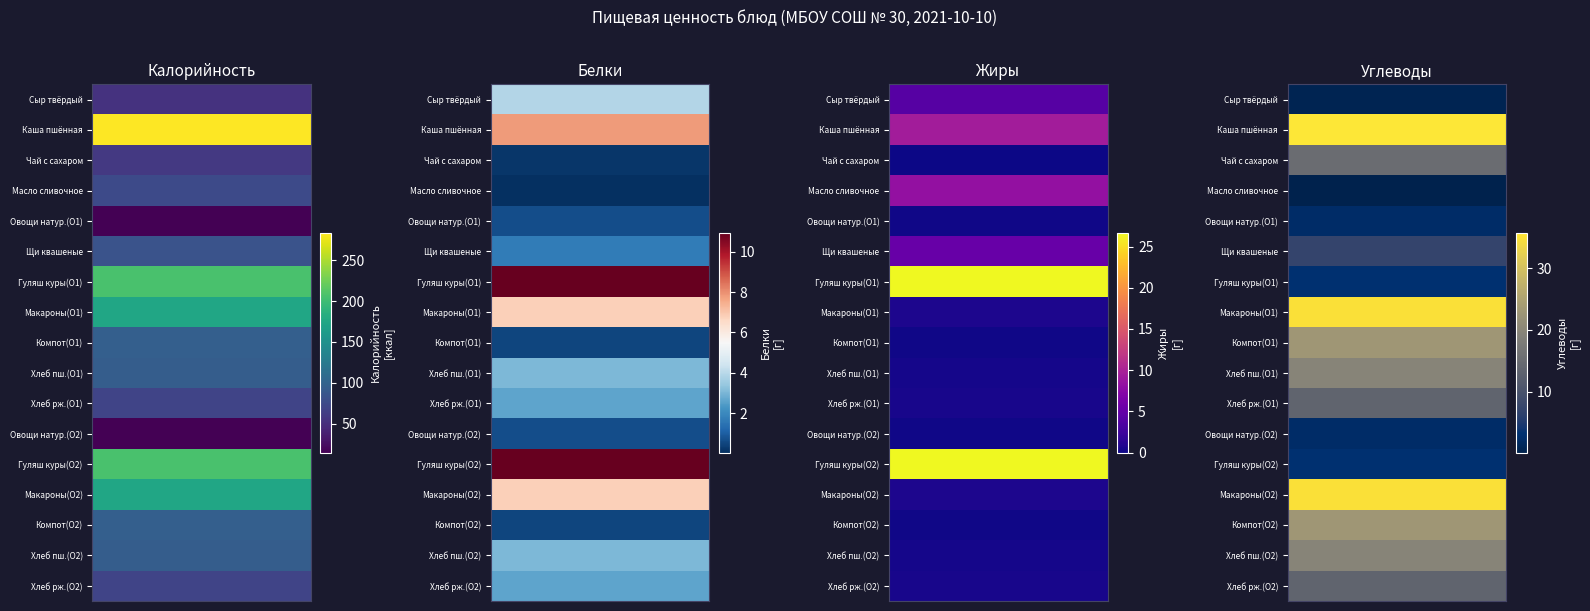

What is the difference between the Углеводы values at 2 and 4?

12.7